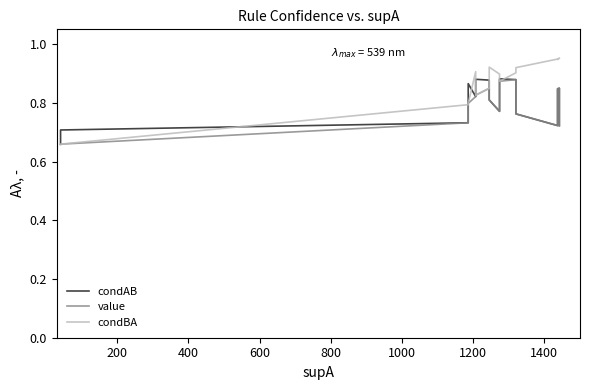

What is the value of the value point at the 8th from the left?

0.8